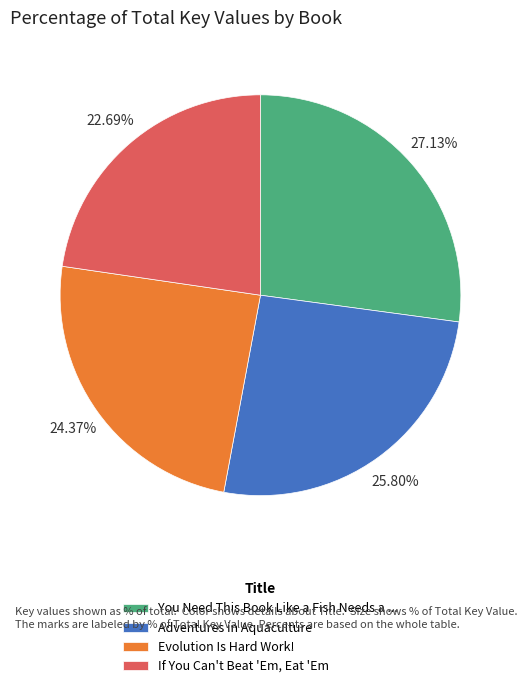

Approximately how many times larger is the value at Adventures in Aquaculture compared to If You Can't Beat 'Em, Eat 'Em?

1.1